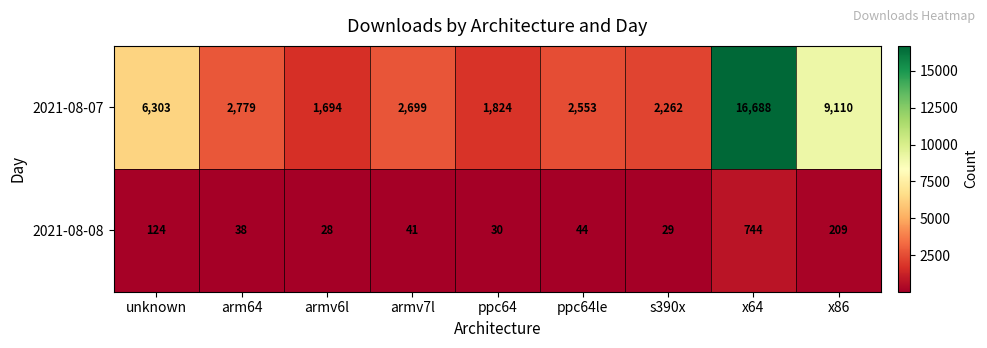

Between armv7l and ppc64le, which series saw the biggest shift?

2021-08-07